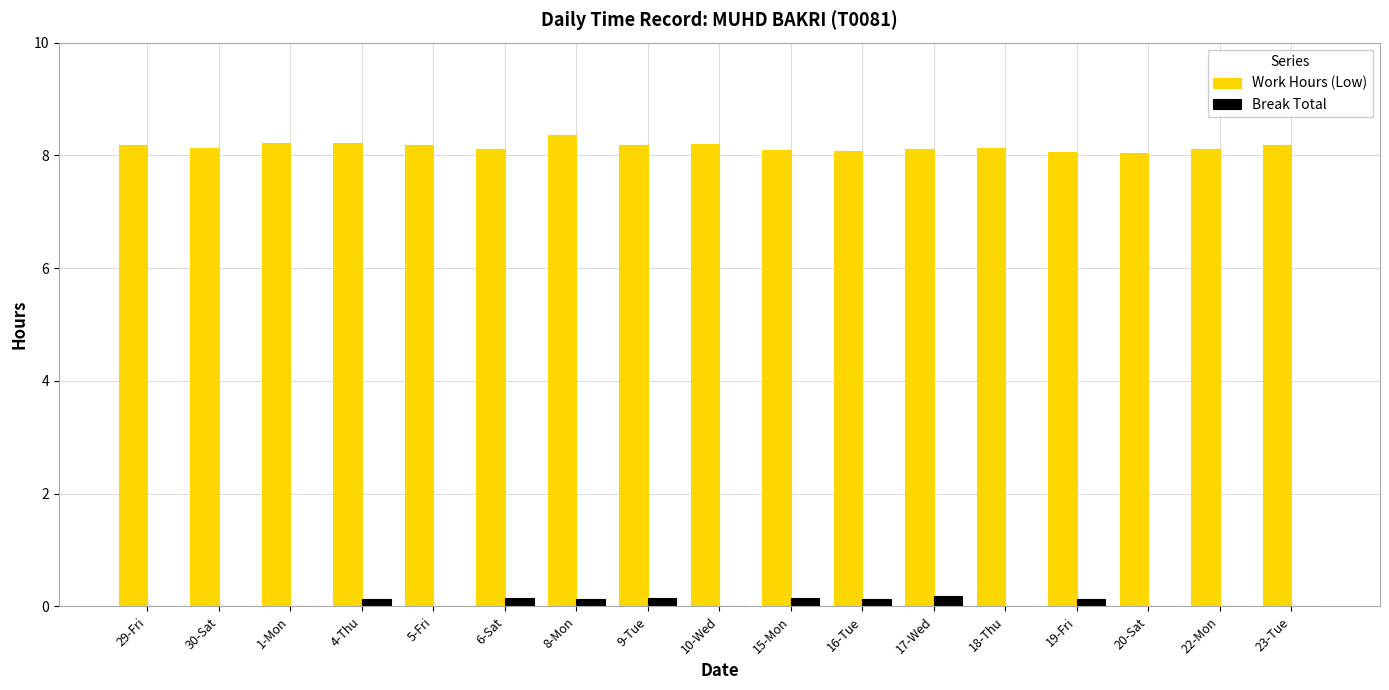

Is it true that Work Hours (Low) equals 12.5 at 17-Wed?

False